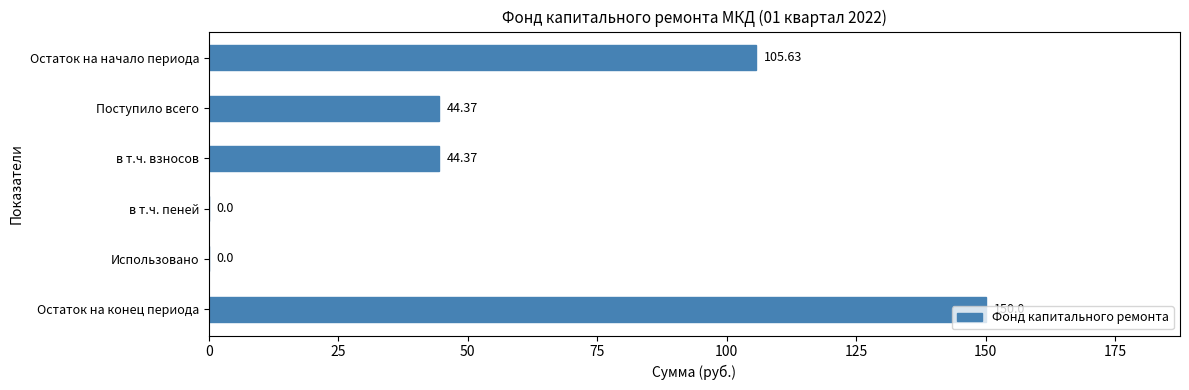

Which label corresponds to the largest value in the chart?

Остаток на конец периода